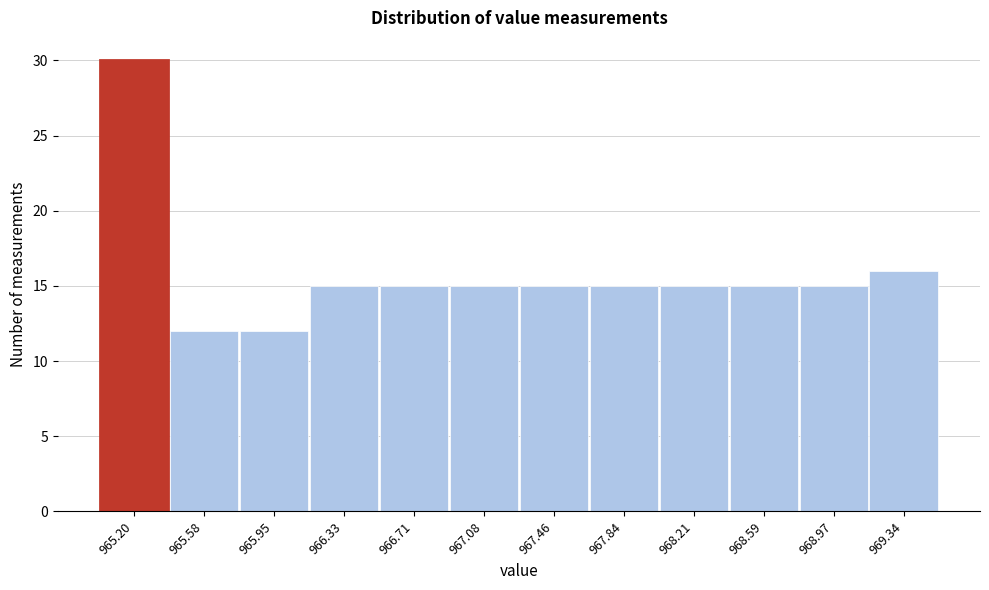

Reading left to right, list all the values displayed in this chart.

30	12	12	15	15	15	15	15	15	15	15	16